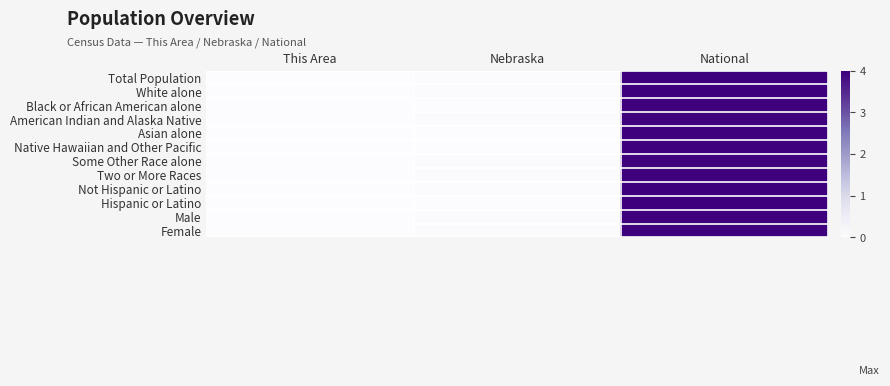

Reading left to right, transcribe all the data shown in this chart.

Total Population: This Area=0.0	Nebraska=0.0	National=4.0
White alone: This Area=0.0	Nebraska=0.0	National=4.0
Black or African American alone: This Area=0.0	Nebraska=0.0	National=4.0
American Indian and Alaska Native: This Area=0.0	Nebraska=0.0	National=4.0
Asian alone: This Area=0.0	Nebraska=0.0	National=4.0
Native Hawaiian and Other Pacific: This Area=0.0	Nebraska=0.0	National=4.0
Some Other Race alone: This Area=0.0	Nebraska=0.0	National=4.0
Two or More Races: This Area=0.0	Nebraska=0.0	National=4.0
Not Hispanic or Latino: This Area=0.0	Nebraska=0.0	National=4.0
Hispanic or Latino: This Area=0.0	Nebraska=0.0	National=4.0
Male: This Area=0.0	Nebraska=0.0	National=4.0
Female: This Area=0.0	Nebraska=0.0	National=4.0